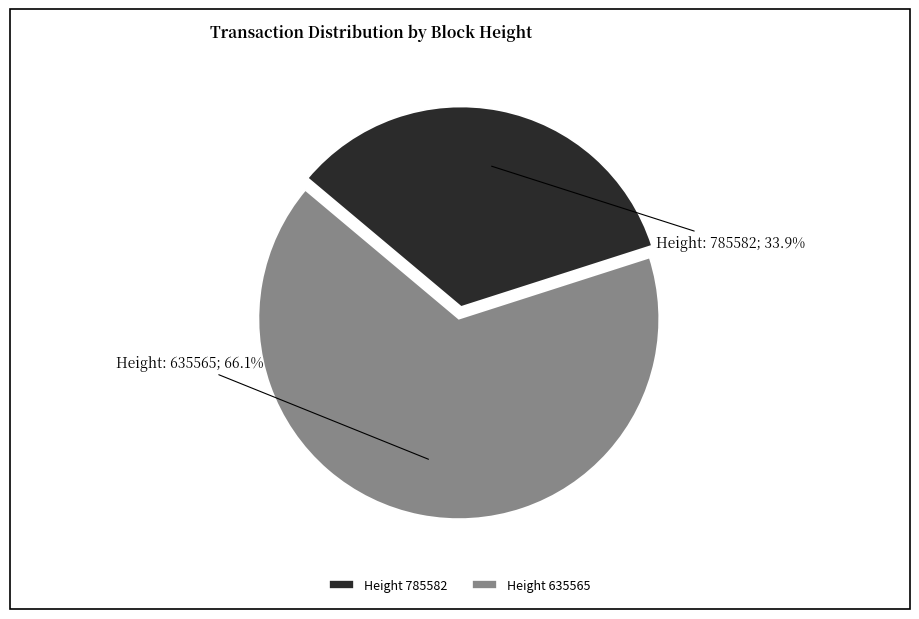

How many slices are in this pie chart?

2